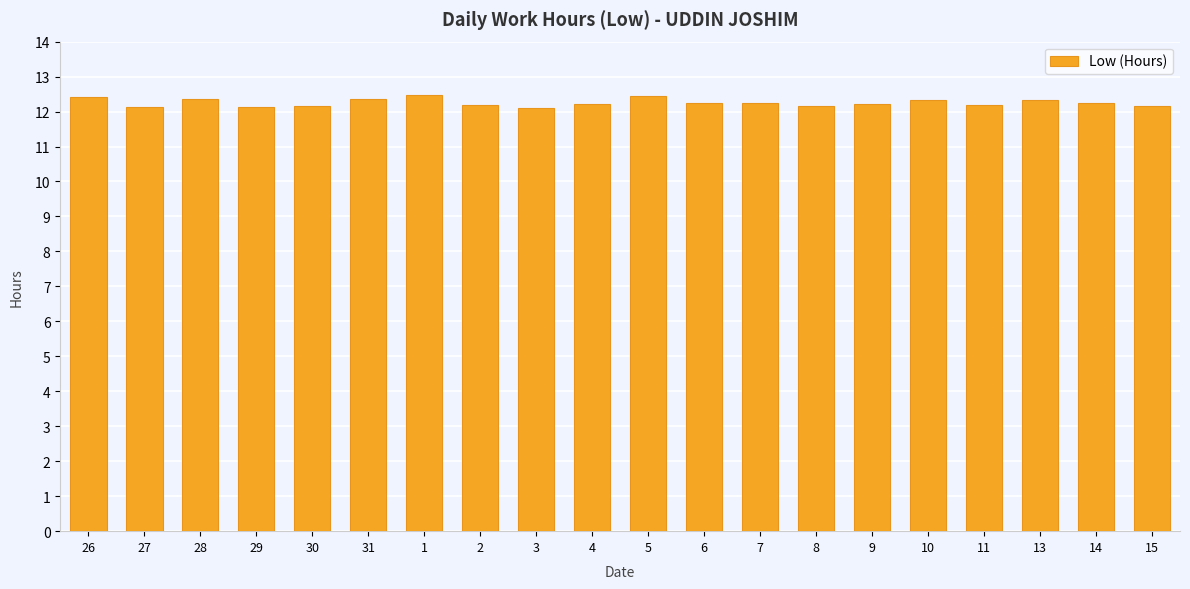

What is the ratio of the value at 4 to the value at 8?

1.0